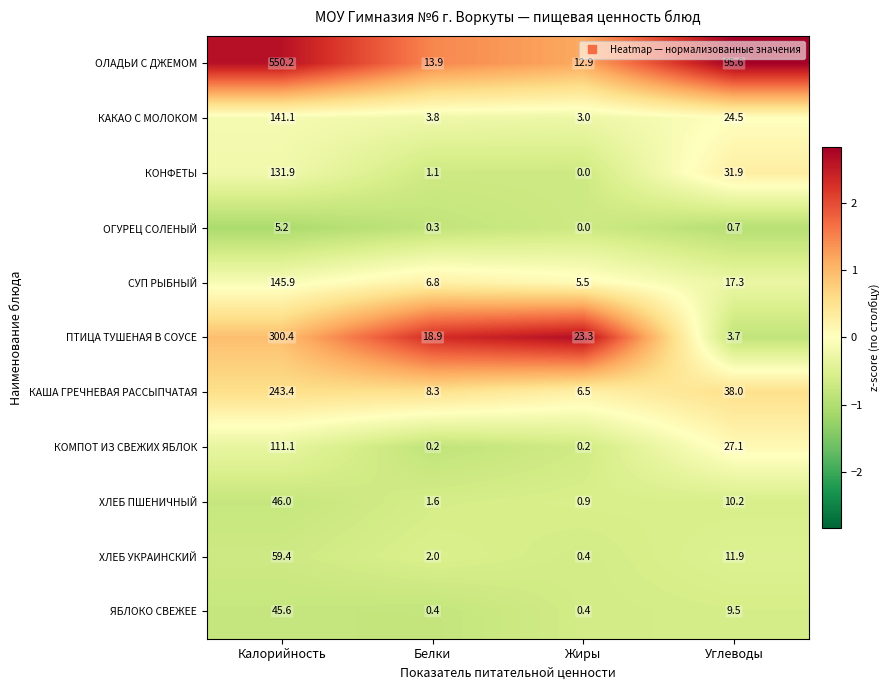

What is the difference between the highest and lowest values at Белки?

18.7